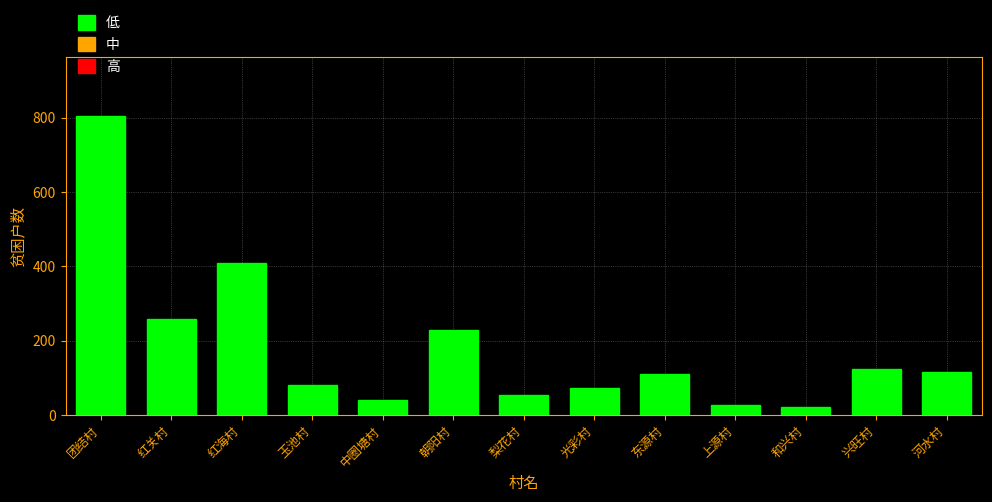

The value at 东源村 is 190. True or false?

False